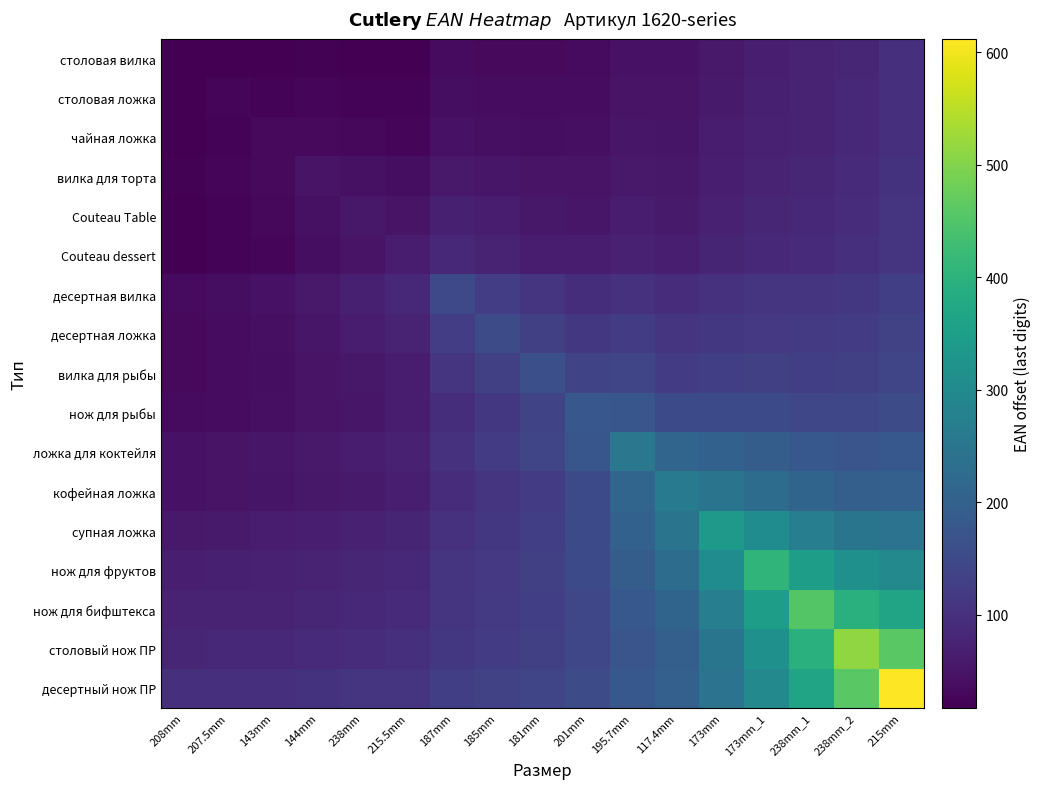

Reading right to left, extract all data points from this chart.

столовая вилка: 215mm=96.3	238mm_2=81.7	238mm_1=73.0	173mm_1=66.8	173mm=57.0	117.4mm=45.5	195.7mm=45.5	201mm=34.2	181mm=32.7	185mm=33.4	187mm=34.5	215.5mm=18.5	238mm=18.9	144mm=19.6	143mm=17.1	207.5mm=17.6	208mm=18.0
столовая ложка: 215mm=98.0	238mm_2=83.5	238mm_1=74.9	173mm_1=68.9	173mm=59.3	117.4mm=47.9	195.7mm=48.4	201mm=37.1	181mm=36.1	185mm=37.4	187mm=39.5	215.5mm=22.5	238mm=23.7	144mm=25.3	143mm=23.3	207.5mm=25.0	208mm=17.6
чайная ложка: 215mm=100.0	238mm_2=85.6	238mm_1=77.2	173mm_1=71.5	173mm=62.1	117.4mm=50.8	195.7mm=52.0	201mm=40.7	181mm=40.3	185mm=42.7	187mm=46.0	215.5mm=27.8	238mm=30.1	144mm=33.2	143mm=32.0	207.5mm=23.3	208mm=17.1
вилка для торта: 215mm=103.8	238mm_2=89.7	238mm_1=81.6	173mm_1=76.3	173mm=67.3	117.4mm=56.3	195.7mm=58.4	201mm=47.4	181mm=48.1	185mm=52.1	187mm=57.6	215.5mm=38.3	238mm=43.0	144mm=49.0	143mm=33.2	207.5mm=25.3	208mm=19.6
Couteau Table: 215mm=106.6	238mm_2=92.7	238mm_1=85.1	173mm_1=80.3	173mm=71.8	117.4mm=61.1	195.7mm=64.4	201mm=53.6	181mm=55.7	185mm=61.7	187mm=69.8	215.5mm=48.7	238mm=56.0	144mm=43.0	143mm=30.1	207.5mm=23.7	208mm=18.9
Couteau dessert: 215mm=110.0	238mm_2=96.4	238mm_1=89.4	173mm_1=85.4	173mm=77.5	117.4mm=67.3	195.7mm=72.3	201mm=61.8	181mm=65.8	185mm=74.6	187mm=86.4	215.5mm=63.0	238mm=48.7	144mm=38.3	143mm=27.8	207.5mm=22.5	208mm=18.5
десертная вилка: 215mm=127.2	238mm_2=114.7	238mm_1=109.1	173mm_1=107.0	173mm=101.2	117.4mm=93.3	195.7mm=102.7	201mm=95.6	181mm=106.0	185mm=124.0	187mm=148.0	215.5mm=86.4	238mm=69.8	144mm=57.6	143mm=46.0	207.5mm=39.5	208mm=34.5
десертная ложка: 215mm=133.1	238mm_2=121.4	238mm_1=117.1	173mm_1=116.8	173mm=112.7	117.4mm=106.3	195.7mm=119.6	201mm=114.3	181mm=129.7	185mm=155.0	187mm=124.0	215.5mm=74.6	238mm=61.7	144mm=52.1	143mm=42.7	207.5mm=37.4	208mm=33.4
вилка для рыбы: 215mm=140.7	238mm_2=130.2	238mm_1=127.6	173mm_1=129.8	173mm=128.0	117.4mm=123.6	195.7mm=142.3	201mm=139.6	181mm=162.0	185mm=129.7	187mm=106.0	215.5mm=65.8	238mm=55.7	144mm=48.1	143mm=40.3	207.5mm=36.1	208mm=32.7
нож для рыбы: 215mm=152.6	238mm_2=143.8	238mm_1=143.9	173mm_1=149.7	173mm=151.4	117.4mm=150.5	195.7mm=177.2	201mm=179.0	181mm=139.6	185mm=114.3	187mm=95.6	215.5mm=61.8	238mm=53.6	144mm=47.4	143mm=40.7	207.5mm=37.1	208mm=34.2
ложка для коктейля: 215mm=180.0	238mm_2=174.9	238mm_1=180.3	173mm_1=193.2	173mm=202.9	117.4mm=210.8	195.7mm=254.0	201mm=177.2	181mm=142.3	185mm=119.6	187mm=102.7	215.5mm=72.3	238mm=64.4	144mm=58.4	143mm=52.0	207.5mm=48.4	208mm=45.5
кофейная ложка: 215mm=199.1	238mm_2=197.7	238mm_1=208.4	173mm_1=228.5	173mm=245.6	117.4mm=261.0	195.7mm=210.8	201mm=150.5	181mm=123.6	185mm=106.3	187mm=93.3	215.5mm=67.3	238mm=61.1	144mm=56.3	143mm=50.8	207.5mm=47.9	208mm=45.5
супная ложка: 215mm=242.9	238mm_2=249.0	238mm_1=270.6	173mm_1=305.3	173mm=339.0	117.4mm=245.6	195.7mm=202.9	201mm=151.4	181mm=128.0	185mm=112.7	187mm=101.2	215.5mm=77.5	238mm=71.8	144mm=67.3	143mm=62.1	207.5mm=59.3	208mm=57.0
нож для фруктов: 215mm=297.9	238mm_2=314.7	238mm_1=351.6	173mm_1=407.0	173mm=305.3	117.4mm=228.5	195.7mm=193.2	201mm=149.7	181mm=129.8	185mm=116.8	187mm=107.0	215.5mm=85.4	238mm=80.3	144mm=76.3	143mm=71.5	207.5mm=68.9	208mm=66.8
нож для бифштекса: 215mm=364.0	238mm_2=395.0	238mm_1=452.0	173mm_1=351.6	173mm=270.6	117.4mm=208.4	195.7mm=180.3	201mm=143.9	181mm=127.6	185mm=117.1	187mm=109.1	215.5mm=89.4	238mm=85.1	144mm=81.6	143mm=77.2	207.5mm=74.9	208mm=73.0
столовый нож ПР: 215mm=460.4	238mm_2=513.0	238mm_1=395.0	173mm_1=314.7	173mm=249.0	117.4mm=197.7	195.7mm=174.9	201mm=143.8	181mm=130.2	185mm=121.4	187mm=114.7	215.5mm=96.4	238mm=92.7	144mm=89.7	143mm=85.6	207.5mm=83.5	208mm=81.7
десертный нож ПР: 215mm=612.0	238mm_2=460.4	238mm_1=364.0	173mm_1=297.9	173mm=242.9	117.4mm=199.1	195.7mm=180.0	201mm=152.6	181mm=140.7	185mm=133.1	187mm=127.2	215.5mm=110.0	238mm=106.6	144mm=103.8	143mm=100.0	207.5mm=98.0	208mm=96.3